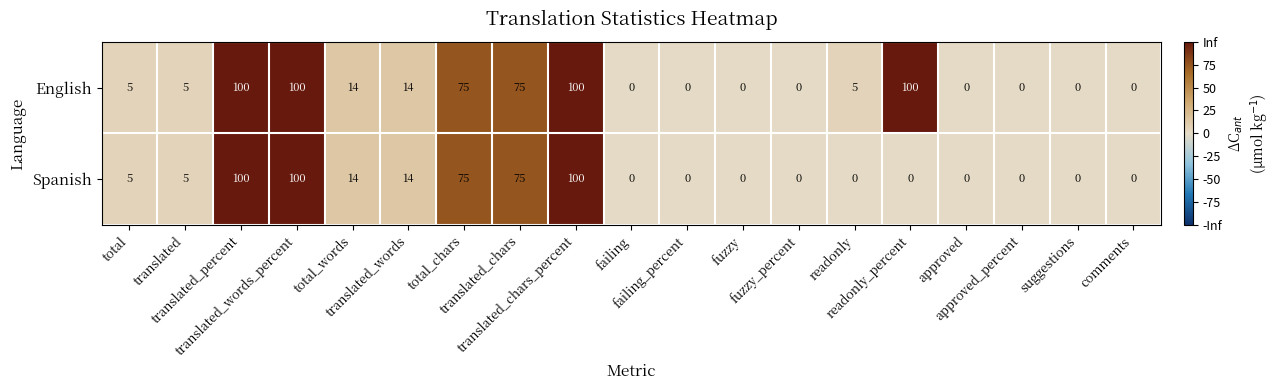

Rank the series by their average value, from lowest to highest.

Spanish, English